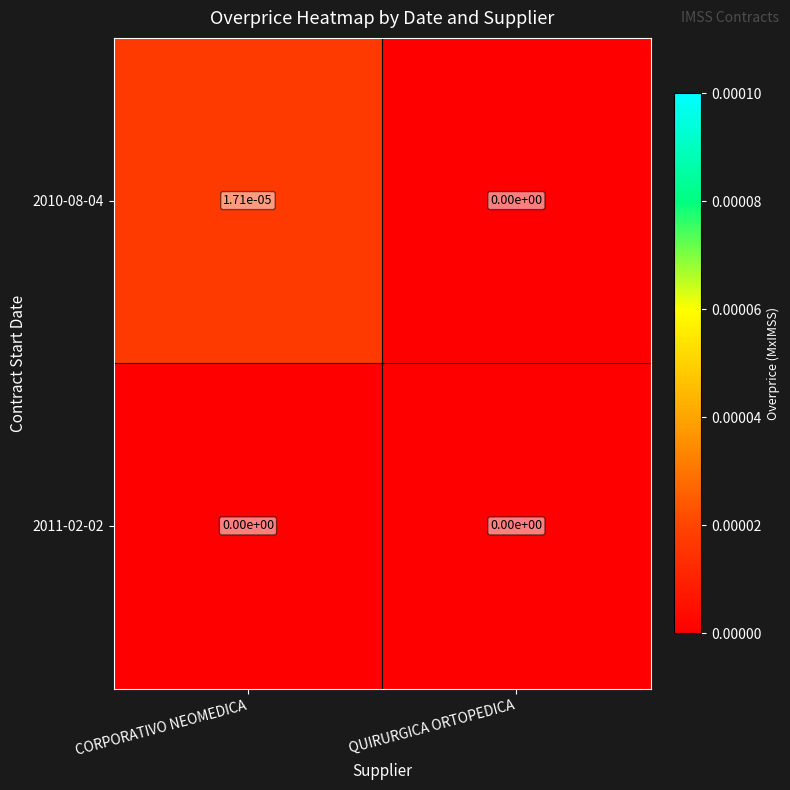

Which label corresponds to the largest value in the chart?

CORPORATIVO NEOMEDICA